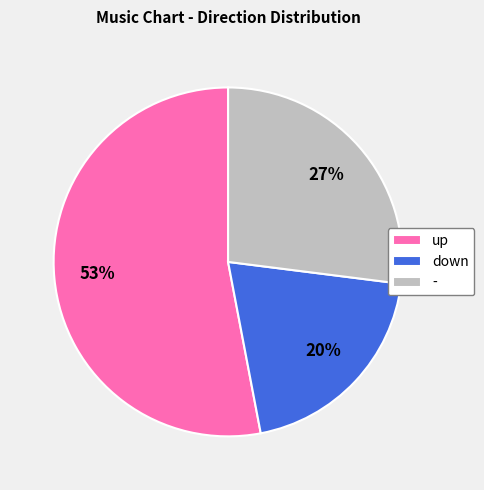

Is it true that - is 36% of the pie?

False